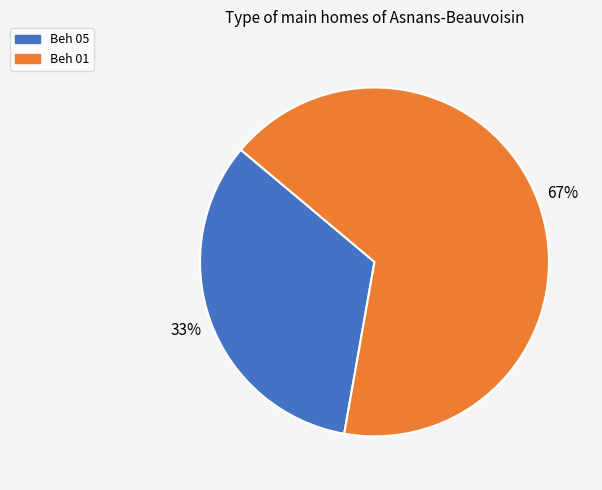

How many segments does this pie chart have?

2